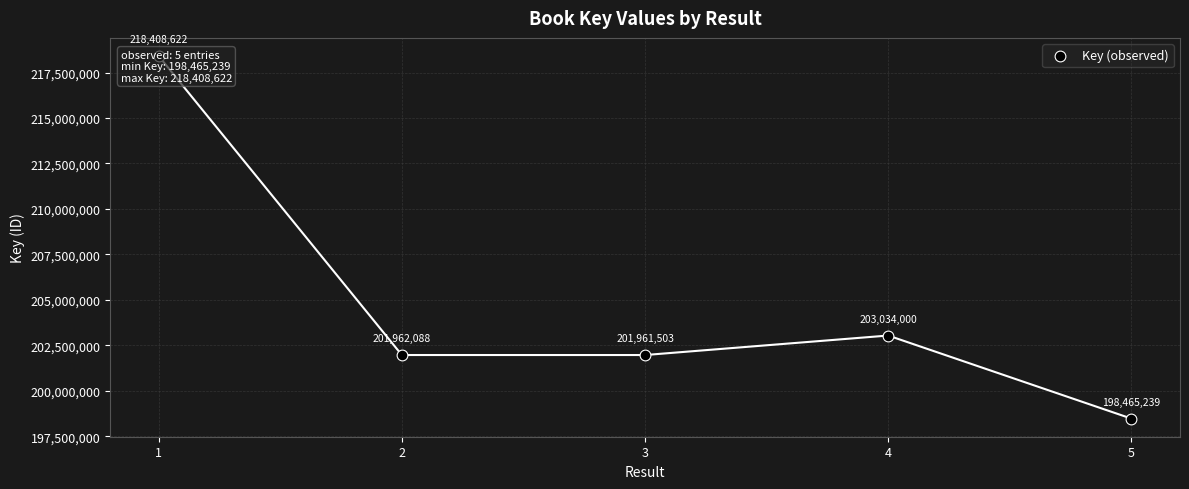

Between 4 and 5, which is larger?

4